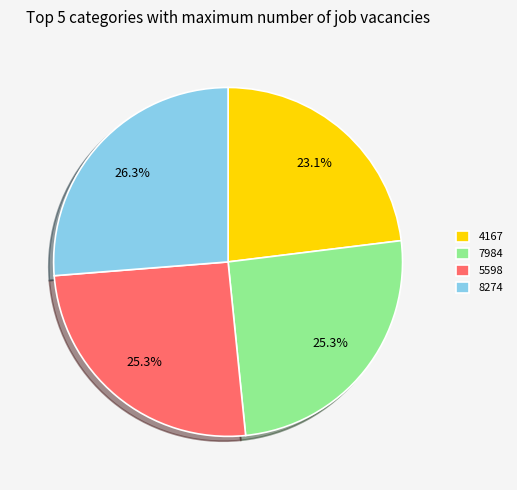

Is 4167 the majority of the pie?

No